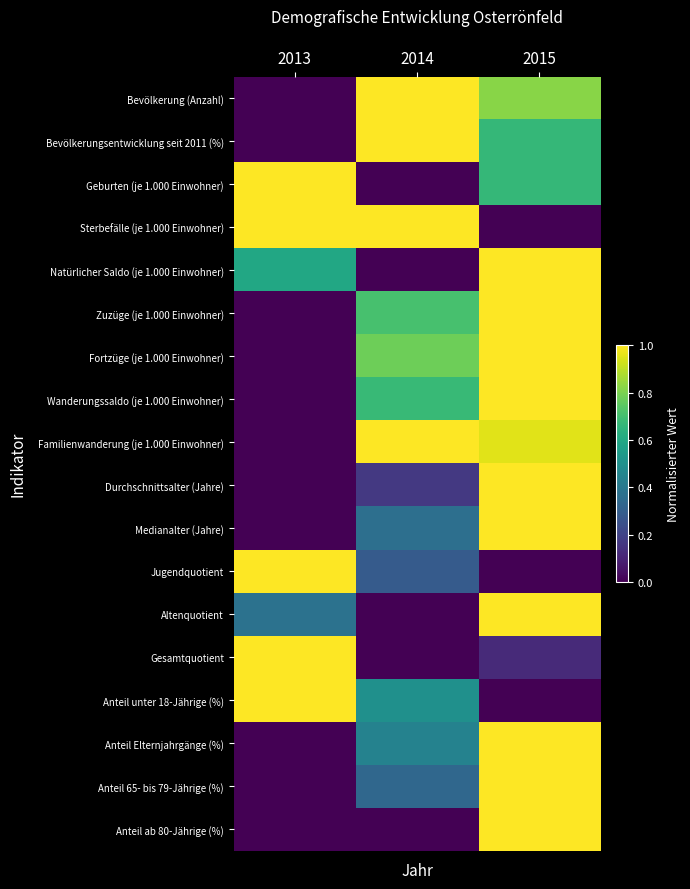

Which series has the widest spread of values?

Bevölkerung (Anzahl)